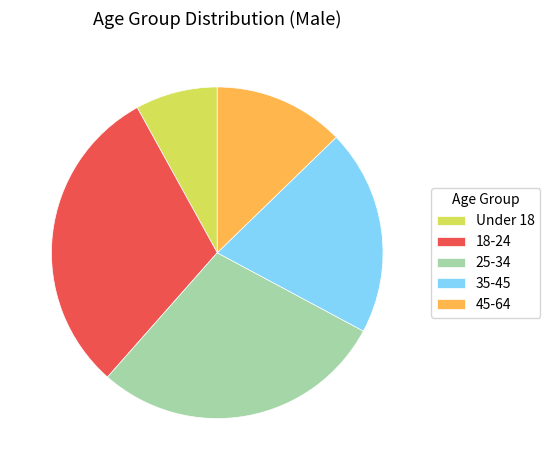

Is it true that 25-34 is 29% of the pie?

True